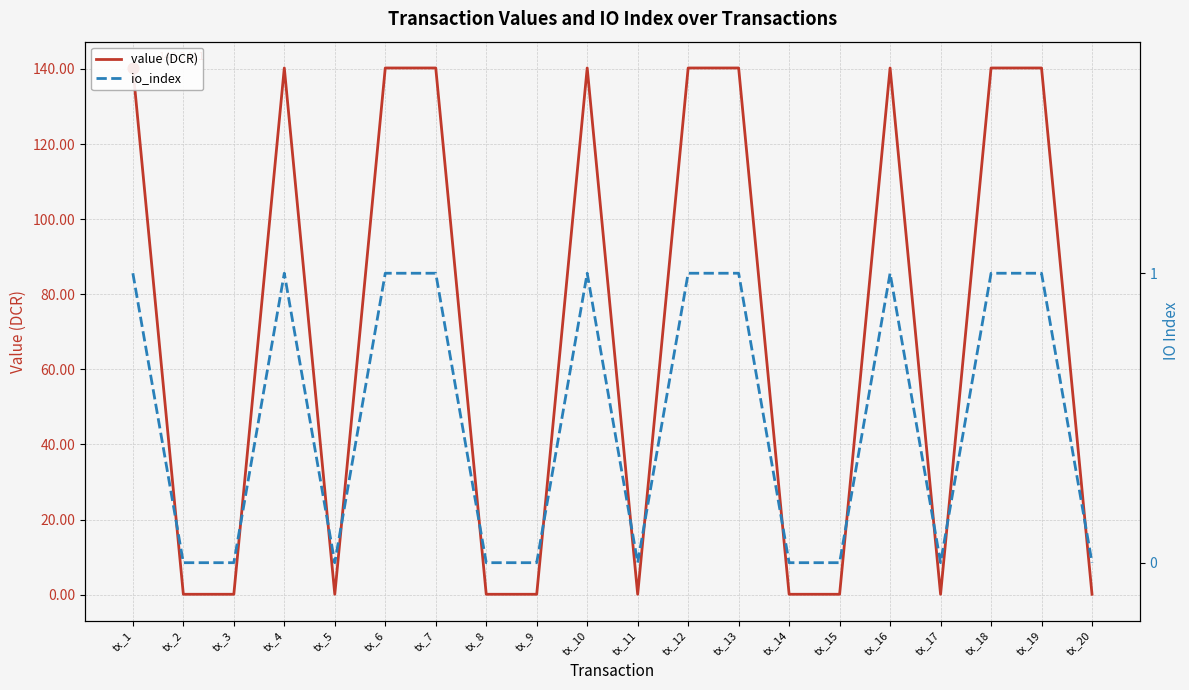

At which category is the sum across all series the highest?

tx_1